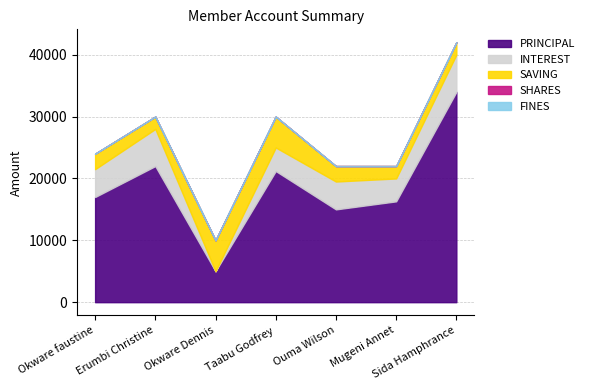

How many lines are shown in the chart?

5